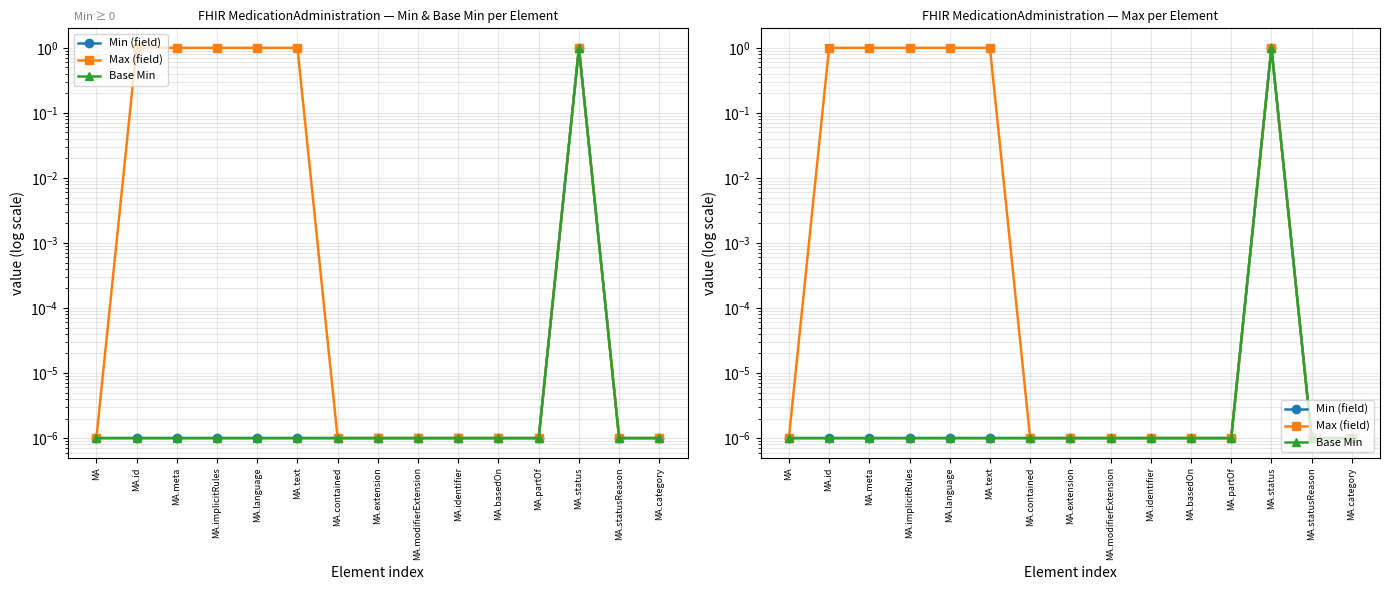

True or false: Base Min has more than 2 interior local peaks.

False